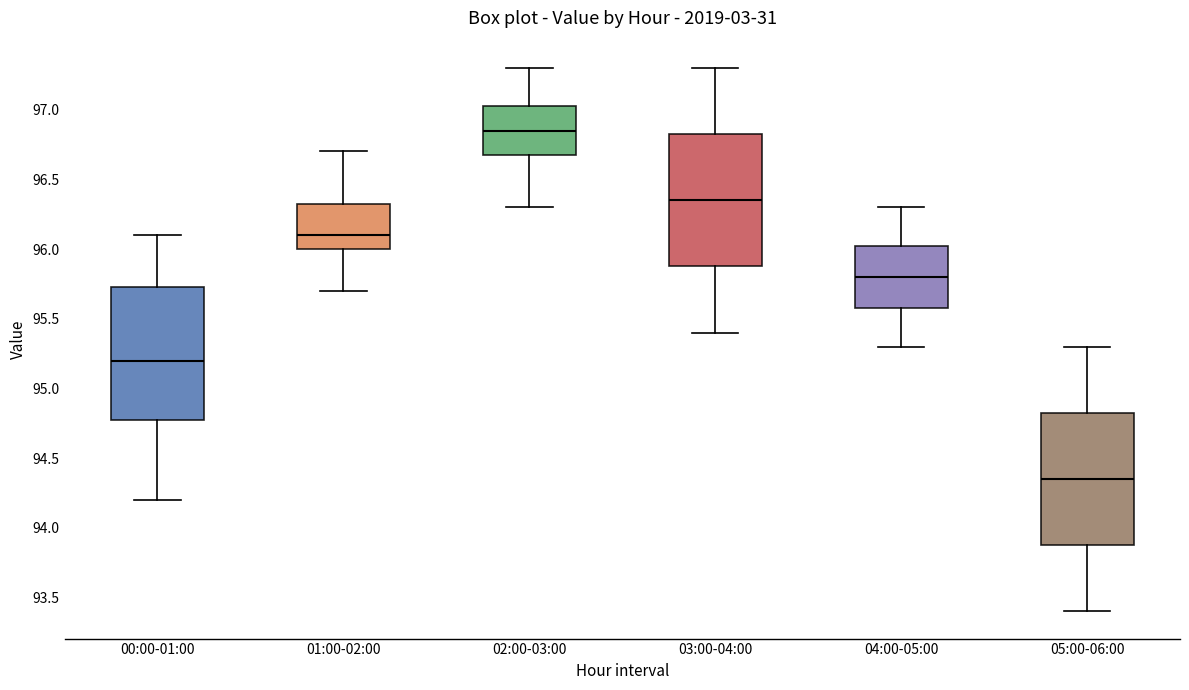

Which box has the highest median line?

02:00-03:00